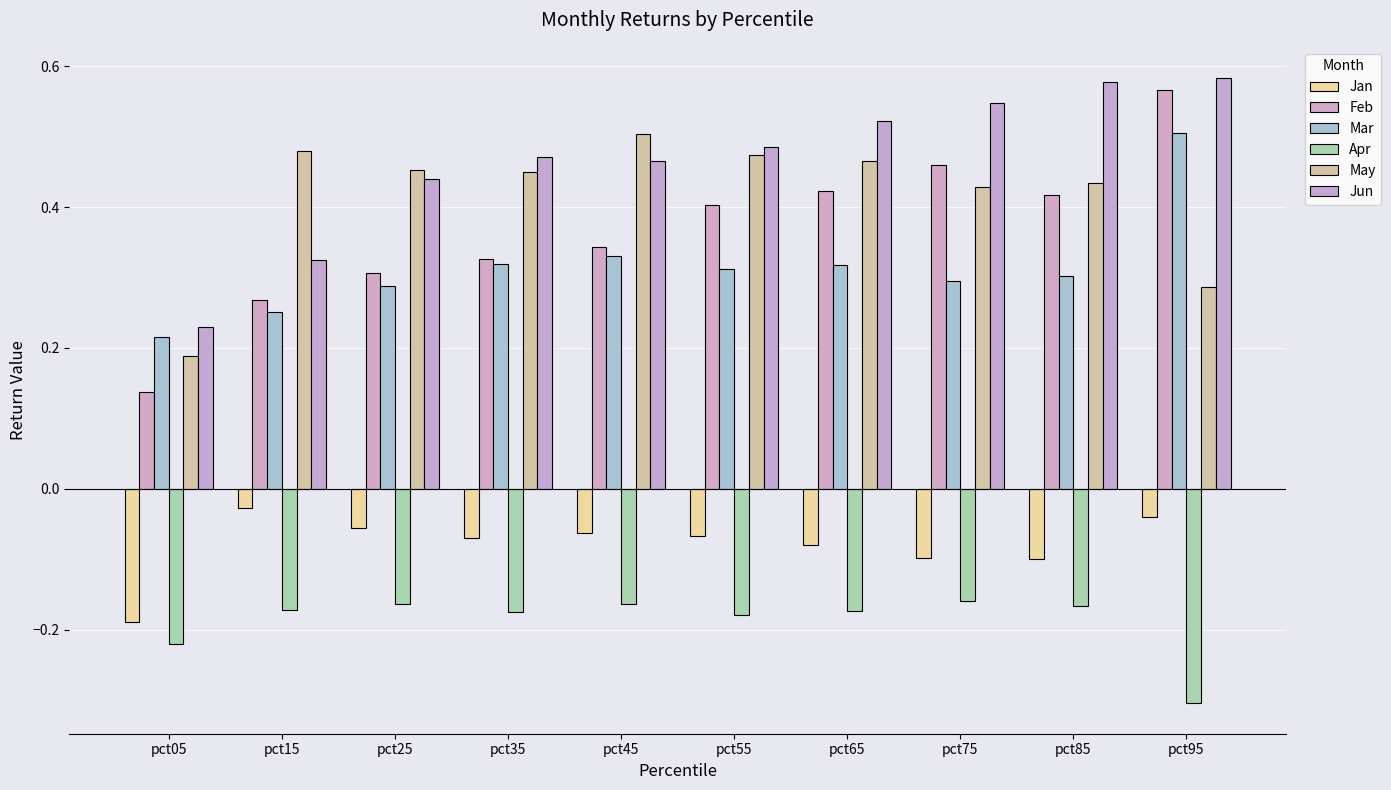

How many groups of bars are there?

10